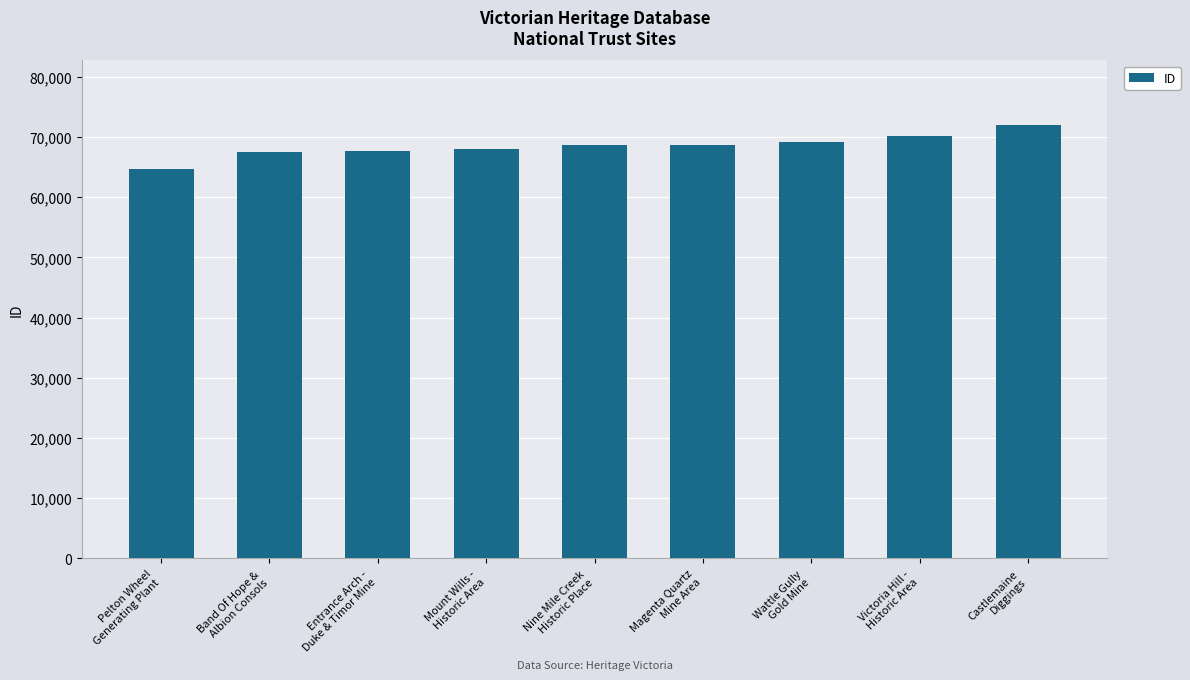

Count the number of data series in this chart.

1